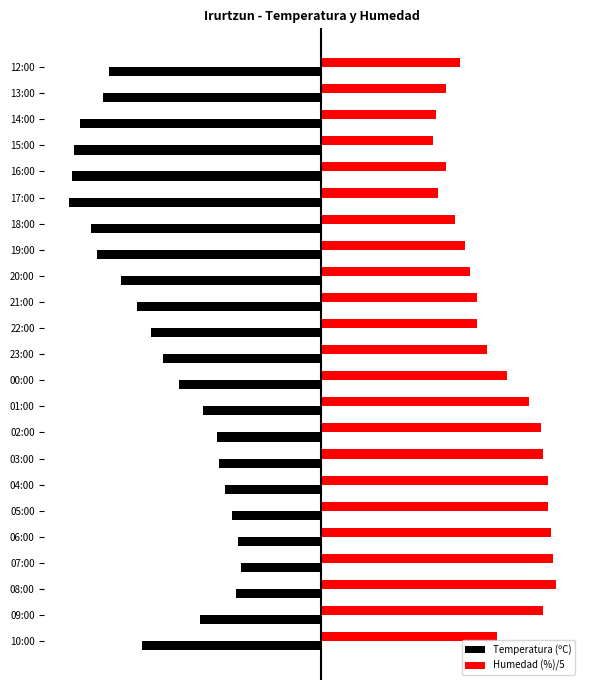

Which series has the widest spread of values?

Temperatura (ºC)